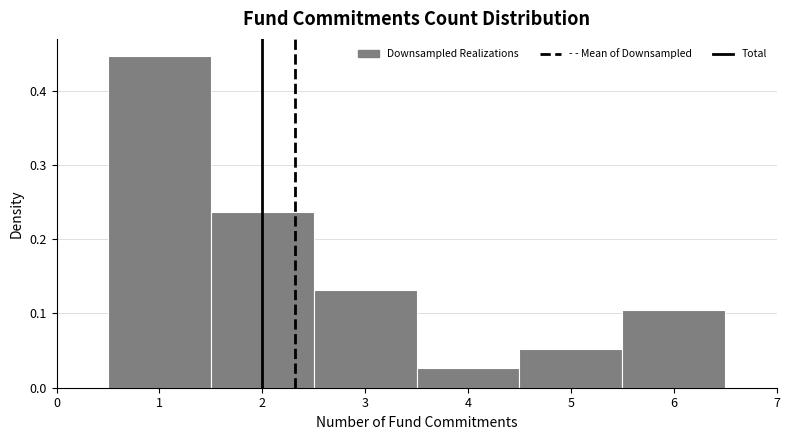

Reading left to right, transcribe this chart: for each bar, give the range it covers on the x-axis and its height. The values are not printed on the chart, so give them approximately, as read against the axis.

0.5 to 1.5: 0.45
1.5 to 2.5: 0.24
2.5 to 3.5: 0.13
3.5 to 4.5: 0.03
4.5 to 5.5: 0.05
5.5 to 6.5: 0.11